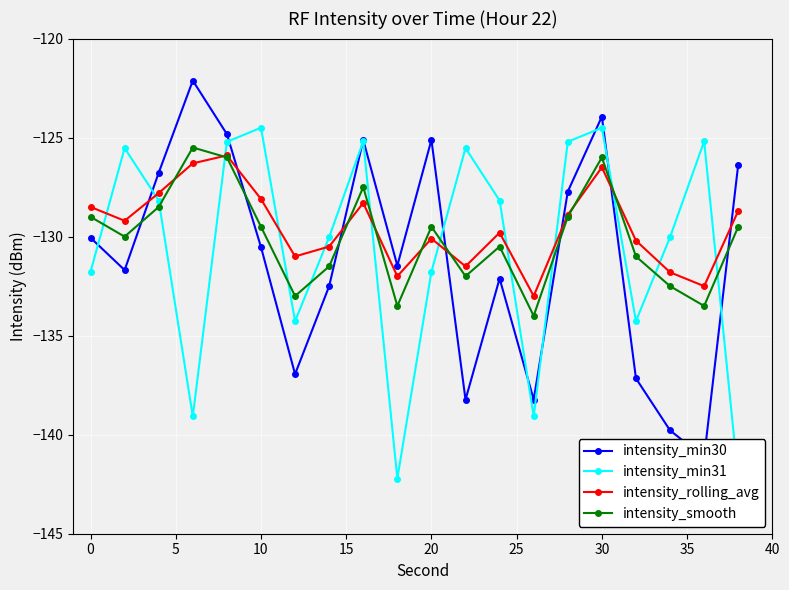

What is the lowest value of the intensity_smooth series?

-134.0